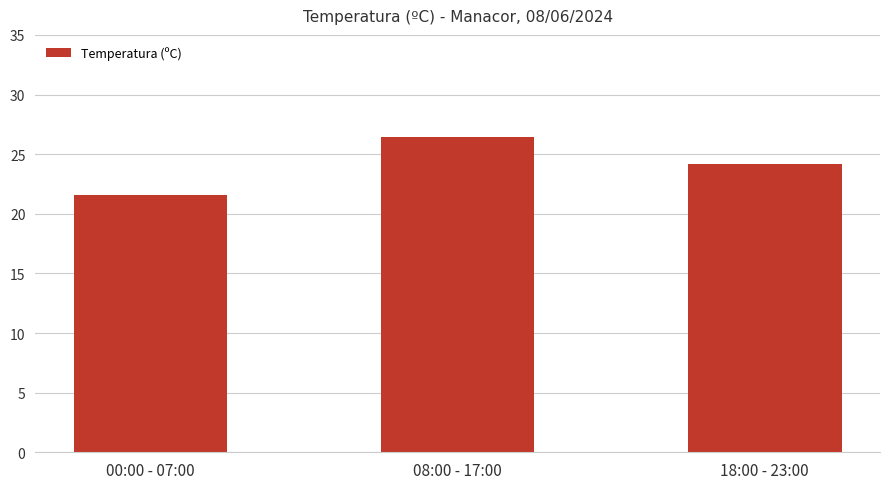

Rank the categories by value from lowest to highest.

00:00 - 07:00, 18:00 - 23:00, 08:00 - 17:00